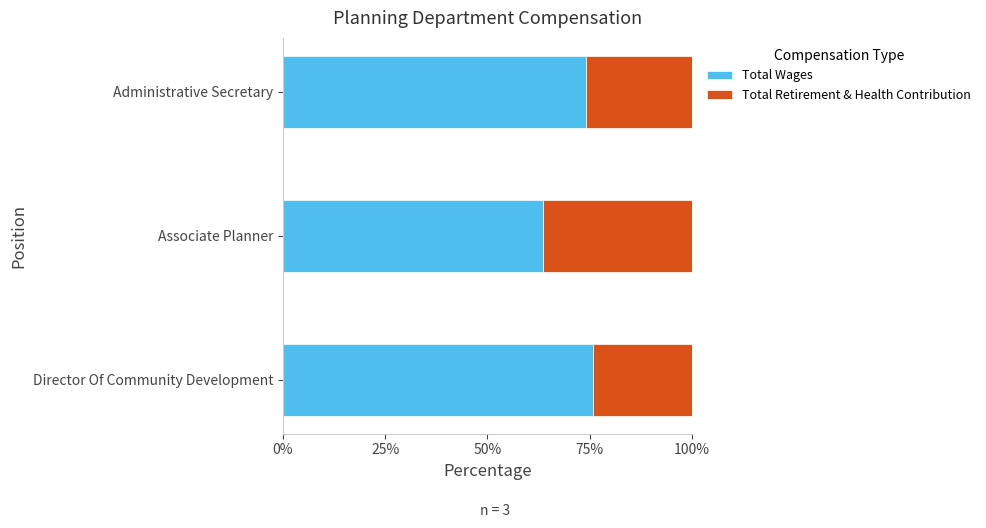

What is the approximate value of Total Wages at Director Of Community Development?

75.7